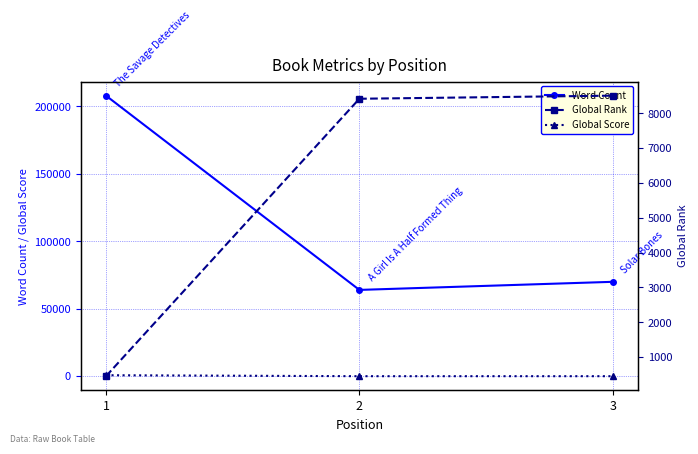

How many data points in Global Score are above 37?

1